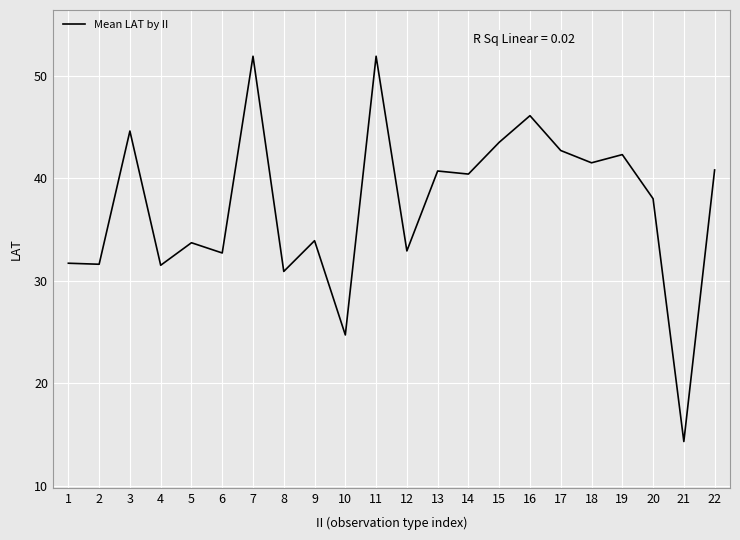

The chart shows a value of 44.6 at 3. True or false?

True